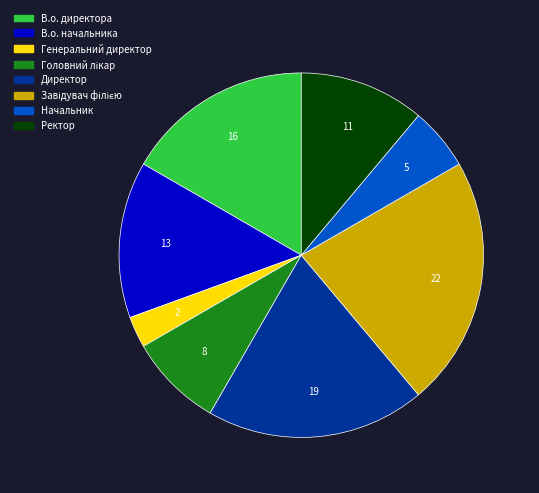

Combined, do Директор and В.о. начальника account for over 50%?

No